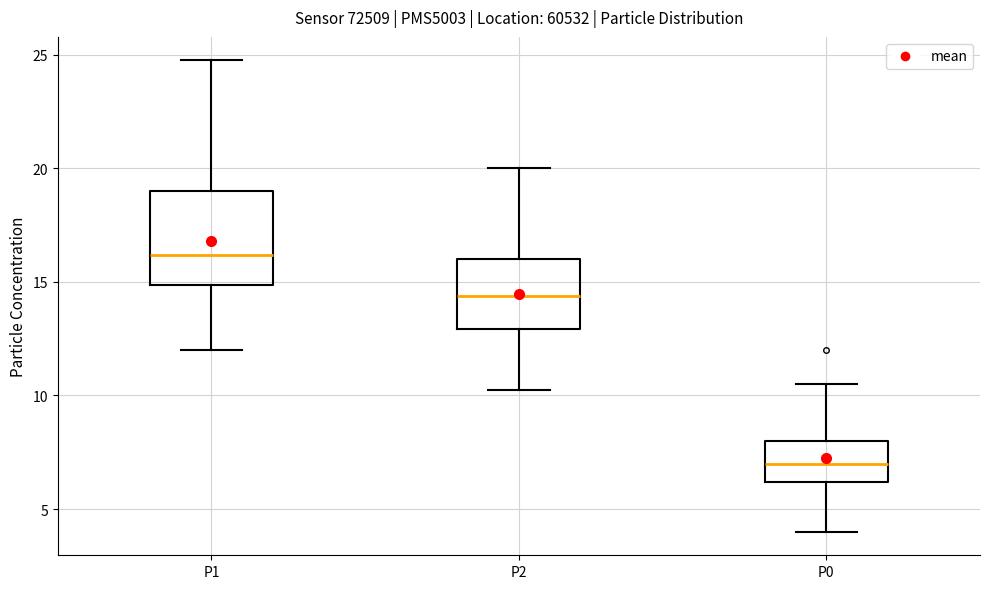

Reading left to right, read every box against the y-axis: the position of its median line, the range the box covers, and the ends of its whiskers. The values are not printed on the chart, so give them approximately, as read against the axis.

P1: median 16.0, box 15.0 to 19.0, whiskers 12.0 to 25.0
P2: median 14.5, box 13.0 to 16.0, whiskers 10.5 to 20.0
P0: median 7.0, box 6.0 to 8.0, whiskers 4.0 to 10.5